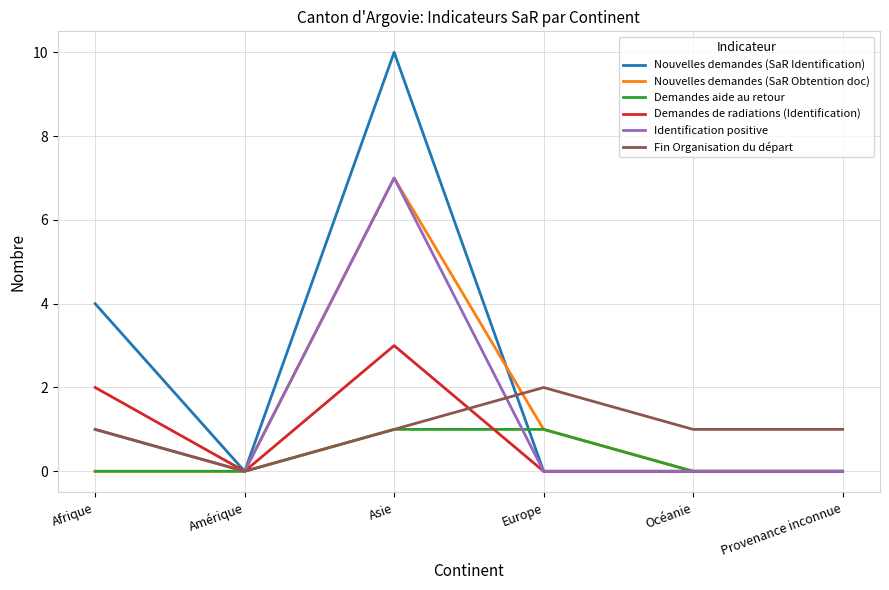

What position from the right is Provenance inconnue?

1